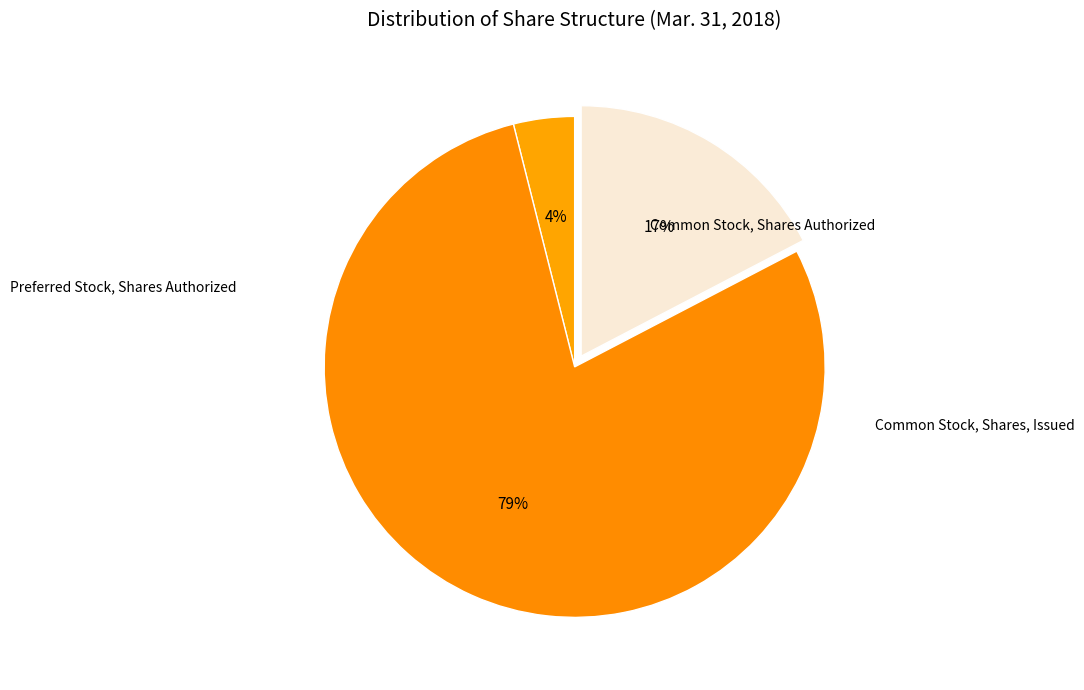

Is there any slice that represents more than half of the pie?

Yes